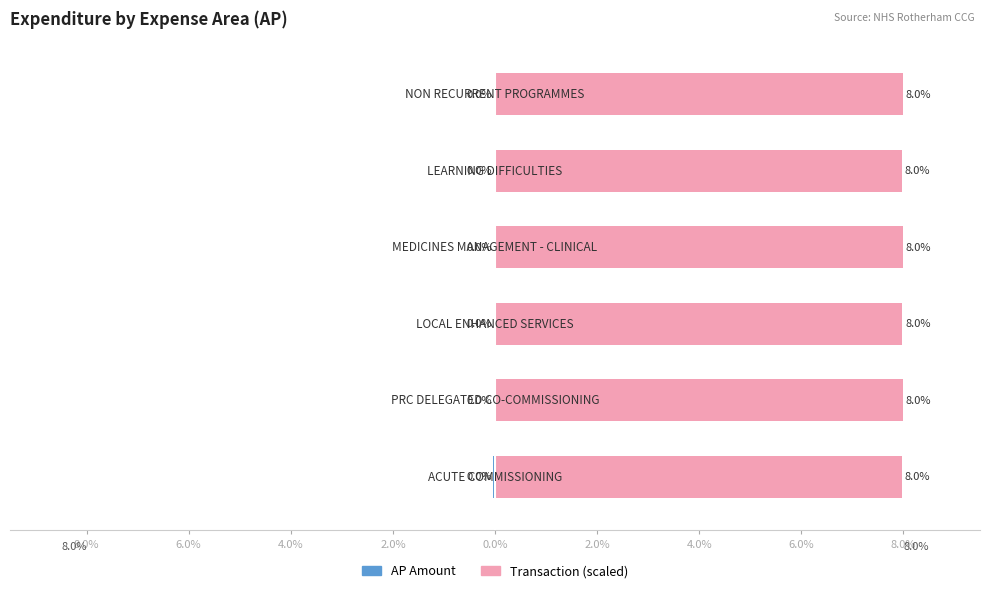

Is it true that Transaction Number equals 8.0 at 4.0%?

True